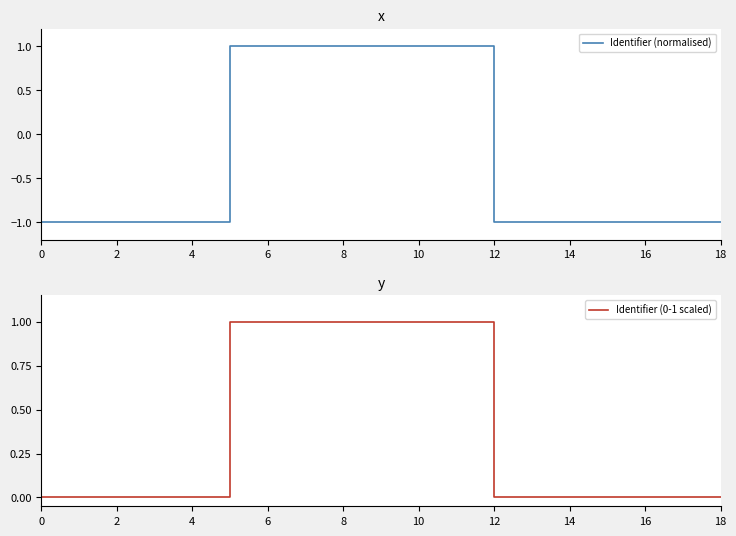

Is it true that Identifier (normalised) equals -1.3 at 0?

False